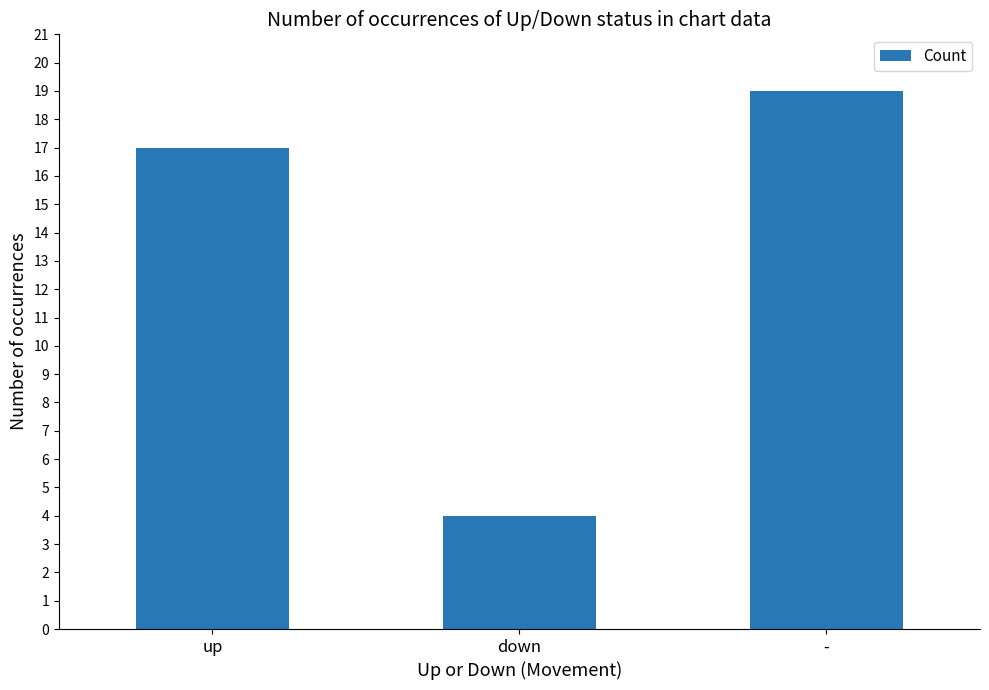

How many data points does each series have?

3